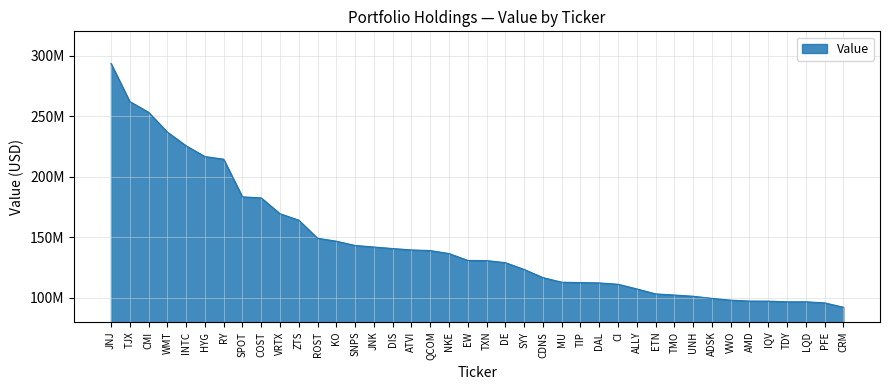

What is the approximate value at SPOT?

183332000